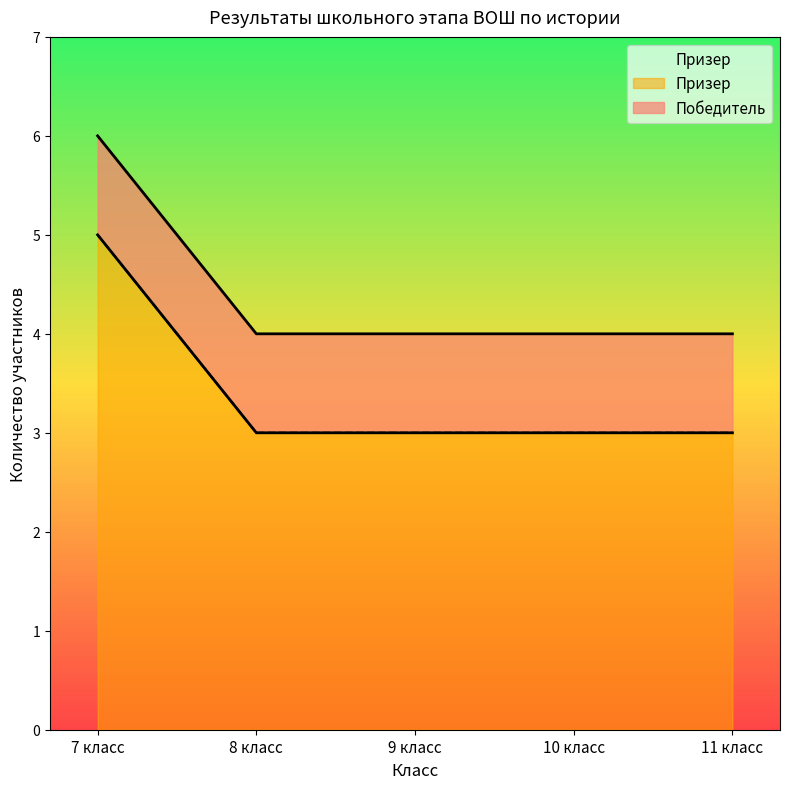

At which label is the value closest to 4?

7 класс